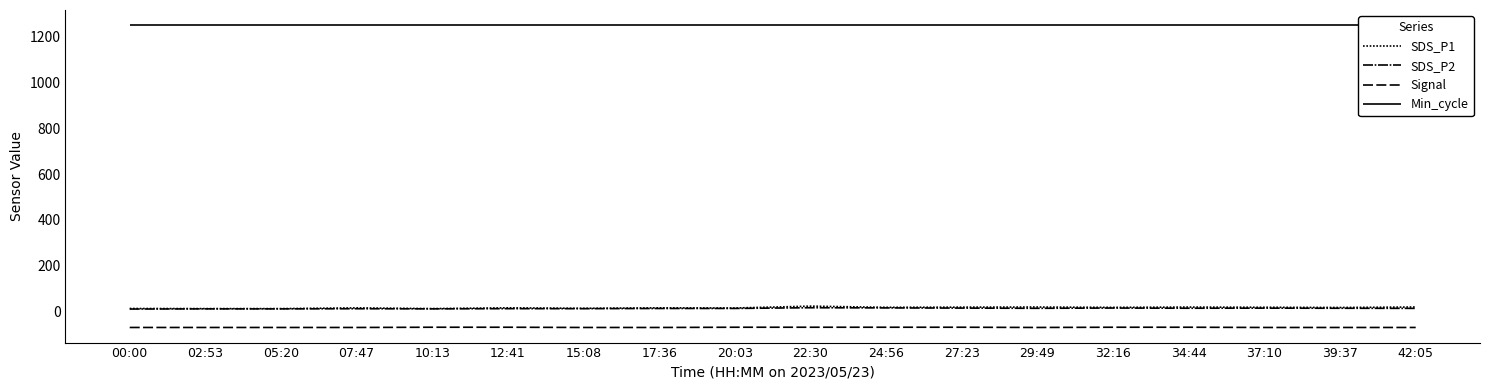

Is the value of SDS_P1 at 34:44 greater than the value of Min_cycle at 02:53?

No